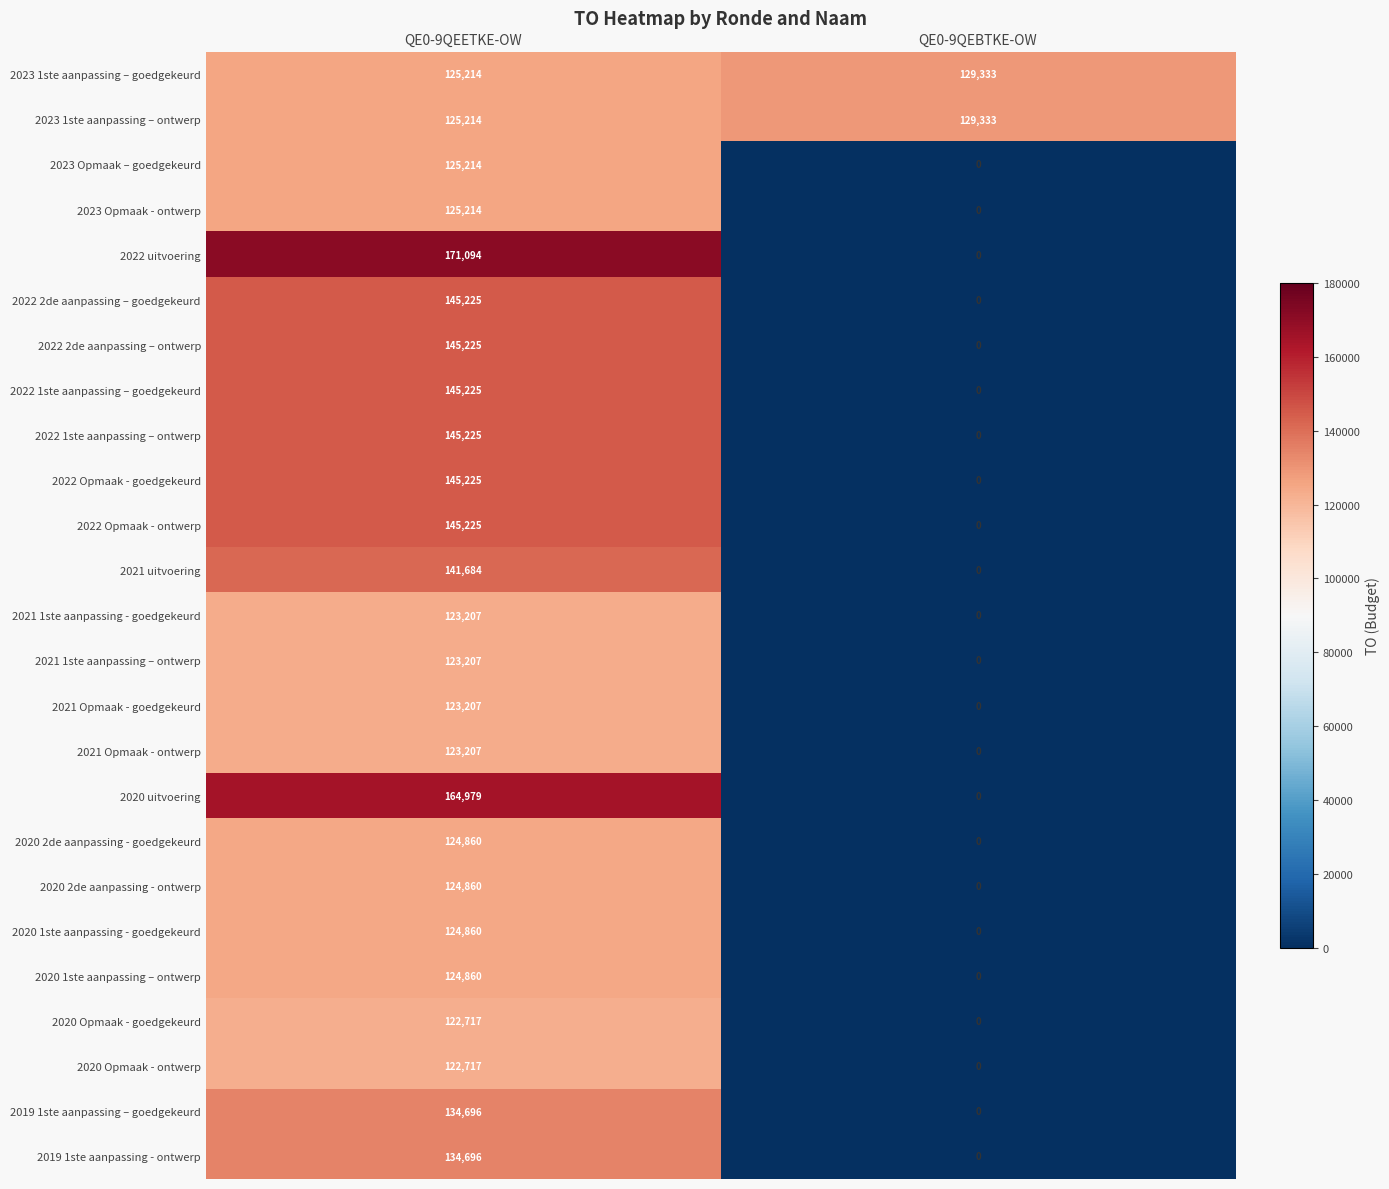

How many categories are shown in the chart?

2